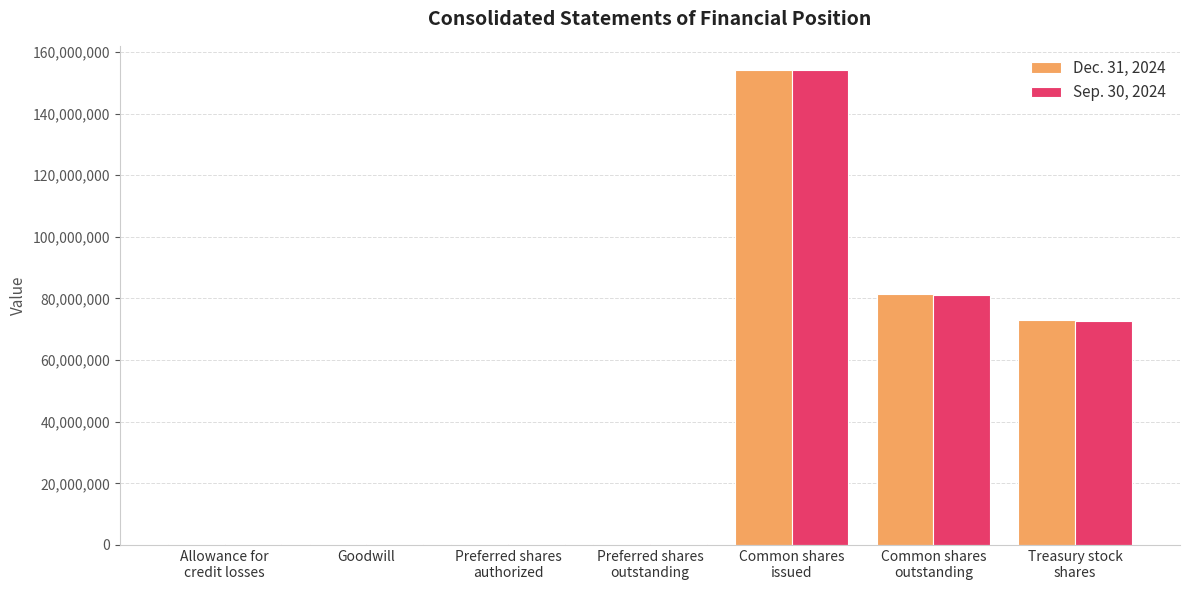

Which series has the widest spread of values?

Dec. 31, 2024